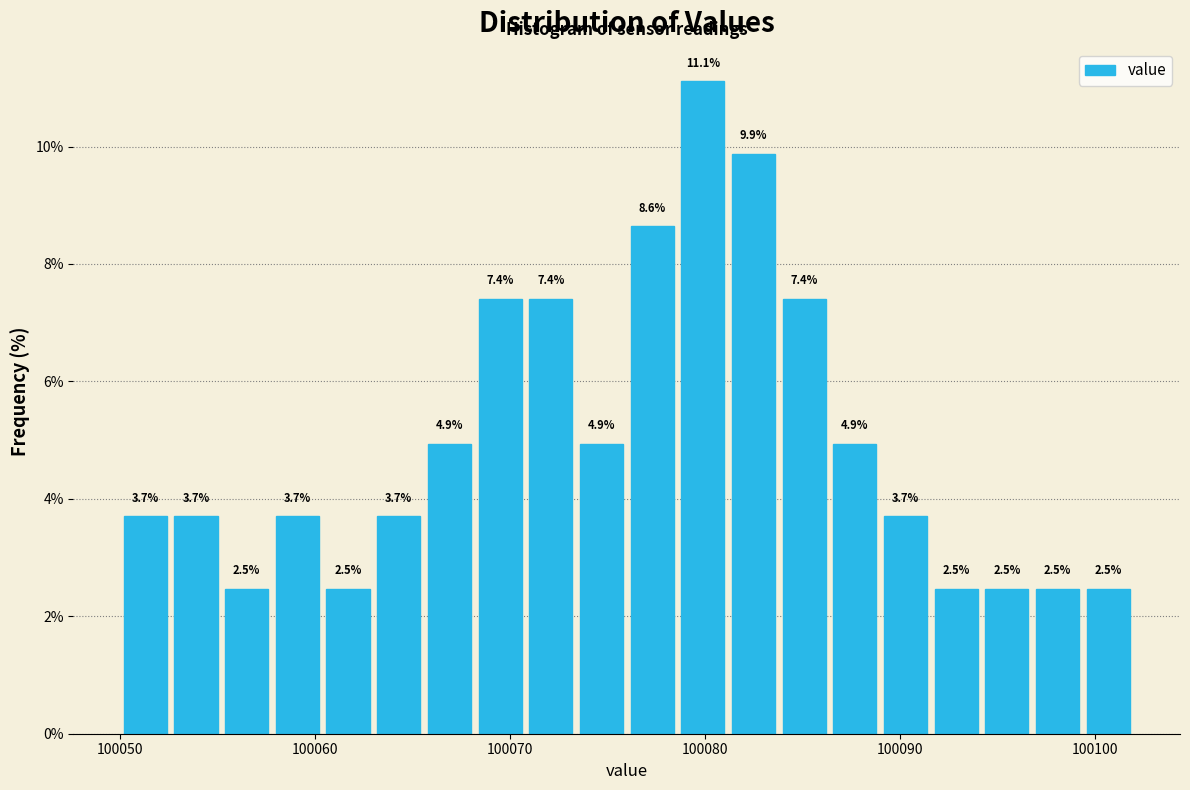

Around what value on the x-axis is the tallest bar? Give the approximate position of its centre, as read against the axis.

100080